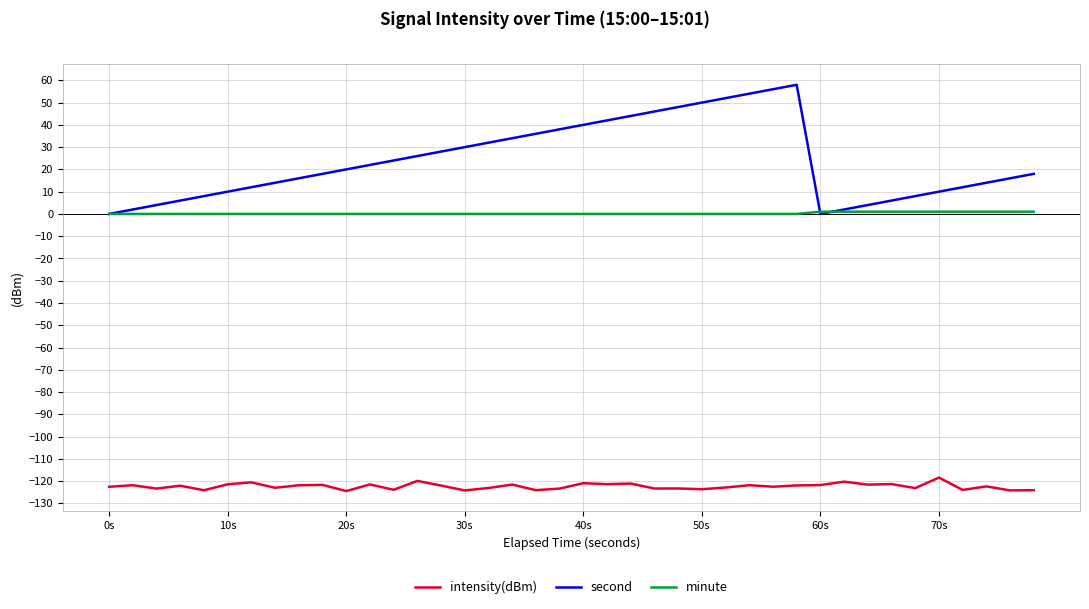

Which series has the largest total across all categories?

second